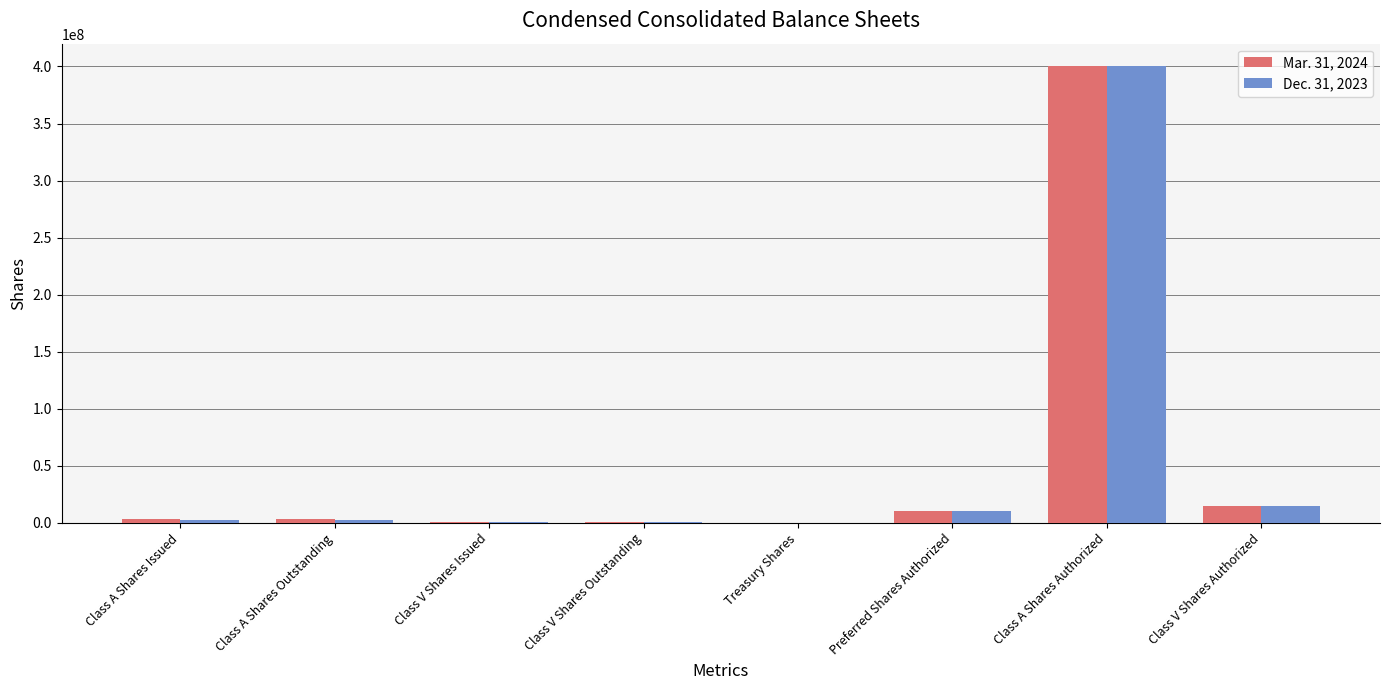

At which label is Mar. 31, 2024 closest to 200026666?

Class V Shares Authorized